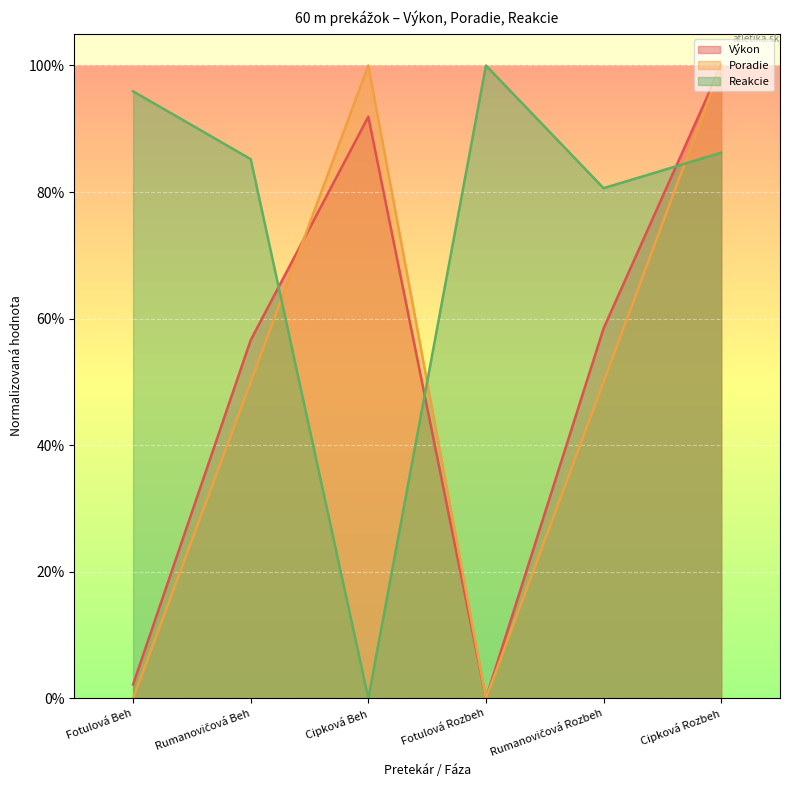

Count the number of categories in the chart.

6